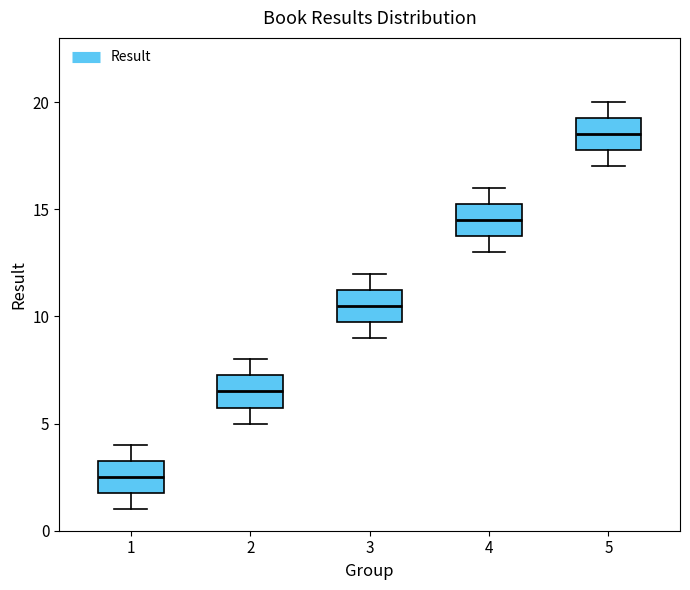

Where does the median line of the box at x = 5 sit on the y-axis? The values are not printed on the chart, so give them approximately, as read against the axis.

18.5